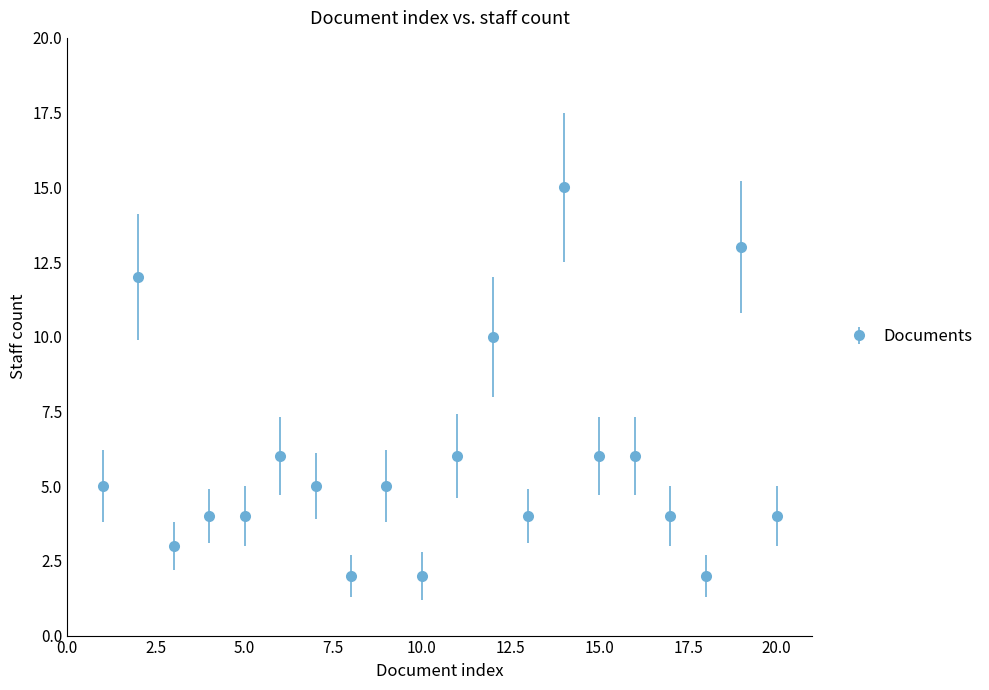

What is the maximum value shown in the chart?

15